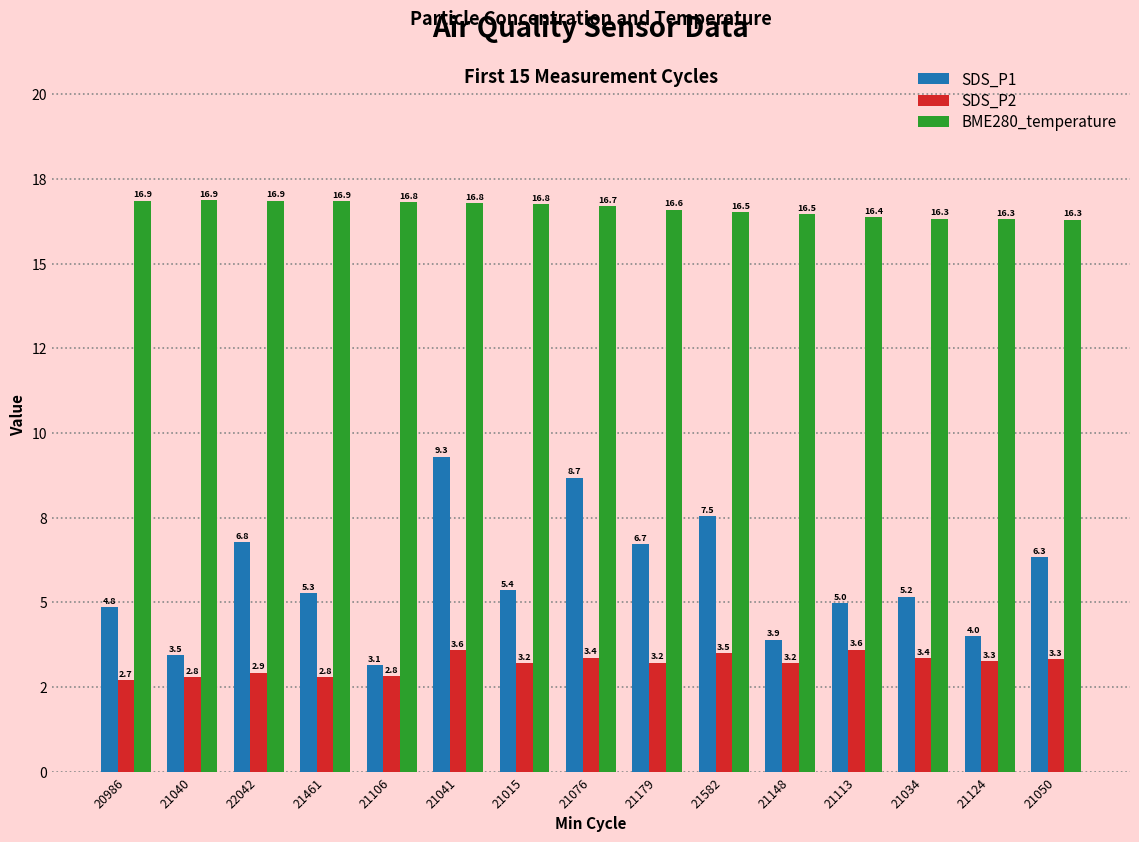

What position from the left is 21148?

11